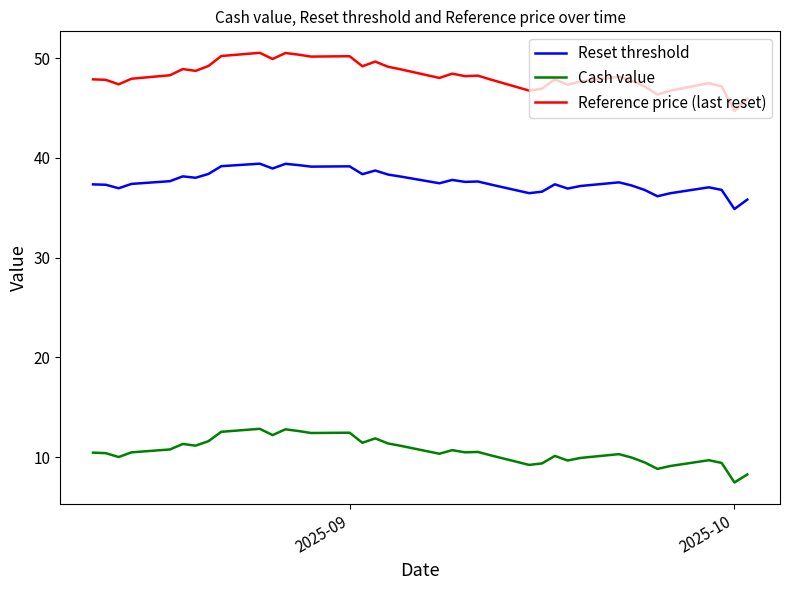

Rank the series by their average value, from lowest to highest.

Cash value, Reset threshold, Reference price (last reset)